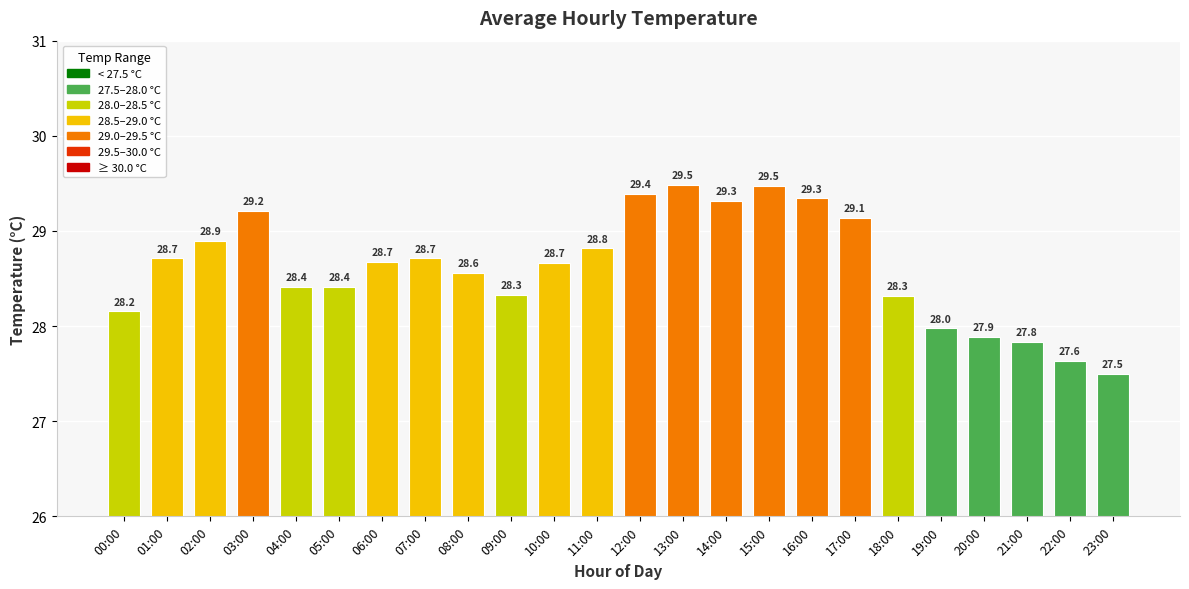

List the labels in order of value, largest first.

13:00, 15:00, 12:00, 16:00, 14:00, 03:00, 17:00, 02:00, 11:00, 01:00, 07:00, 06:00, 10:00, 08:00, 04:00, 05:00, 09:00, 18:00, 00:00, 19:00, 20:00, 21:00, 22:00, 23:00